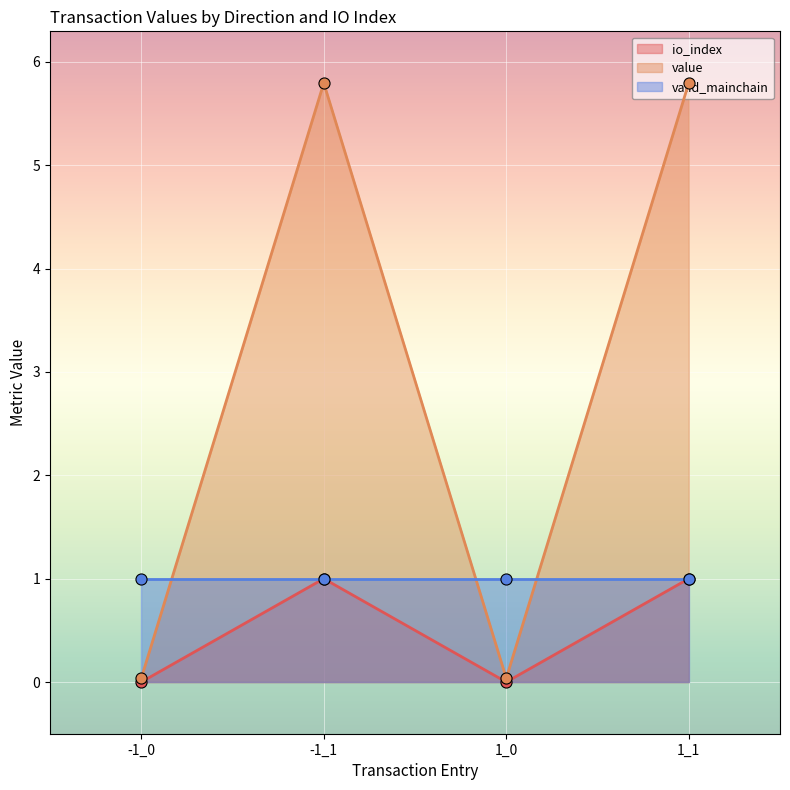

Which label corresponds to the largest value in the chart?

-1_1